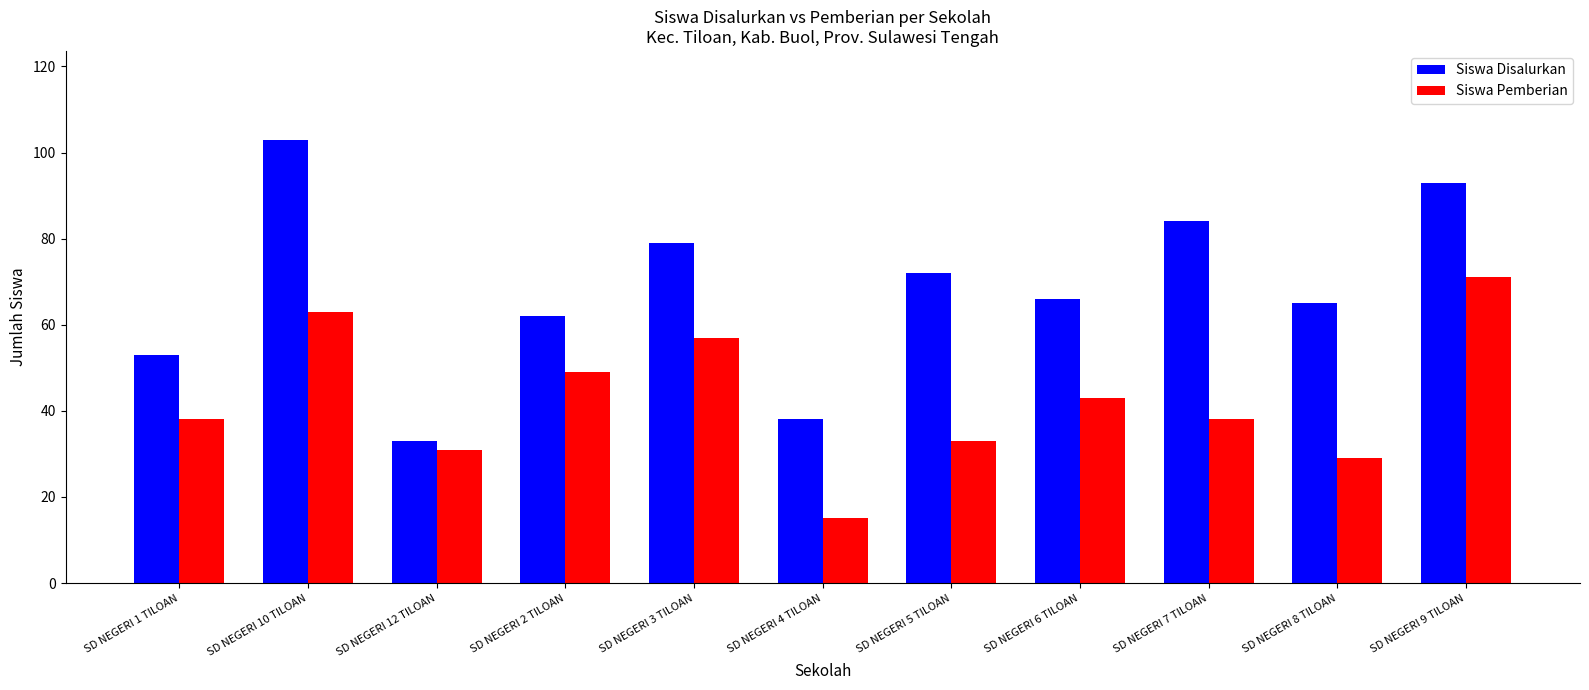

Where is Siswa Disalurkan nearest to the value 68?

SD NEGERI 6 TILOAN